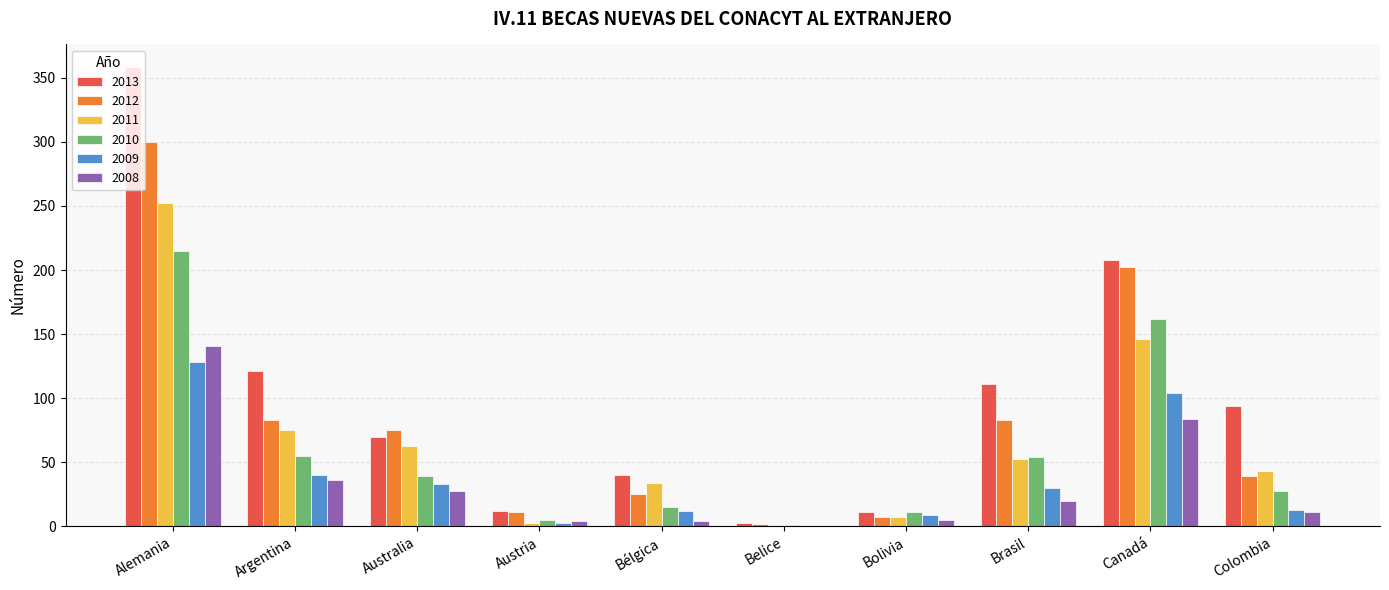

What is the total value across all series at Brasil?

351